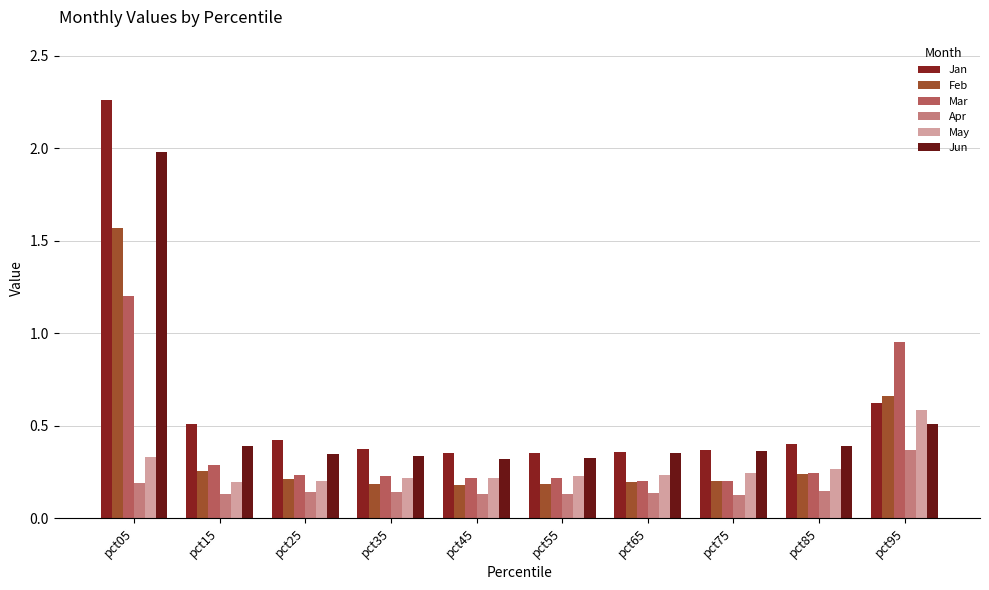

At pct95, list the series in order from largest to smallest.

Mar, Feb, Jan, May, Jun, Apr